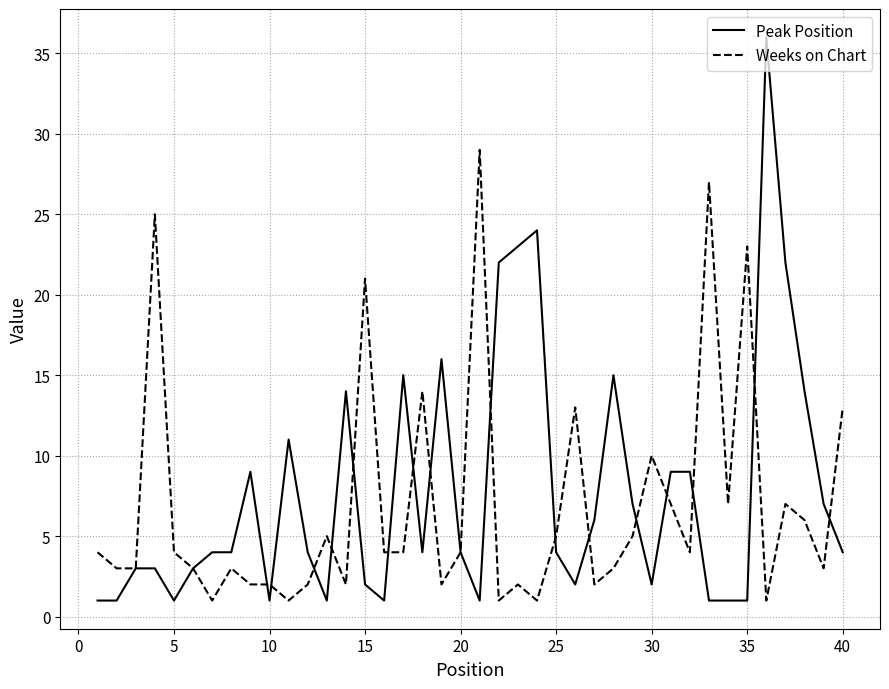

List the series in order of their peak value, lowest first.

Weeks on Chart, Peak Position